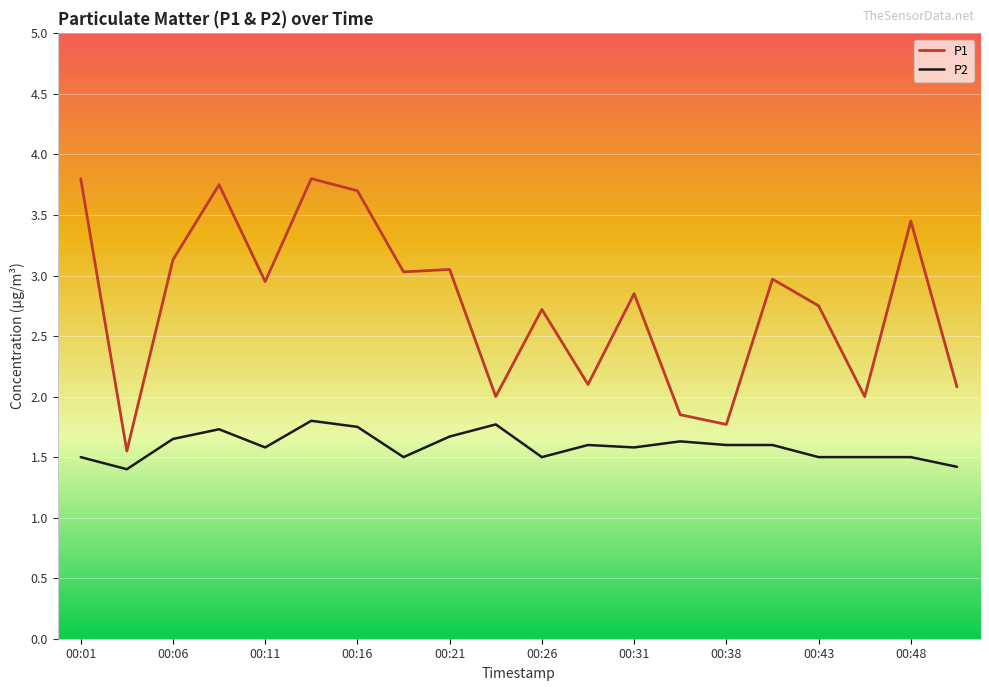

What is the smallest value displayed?

1.4